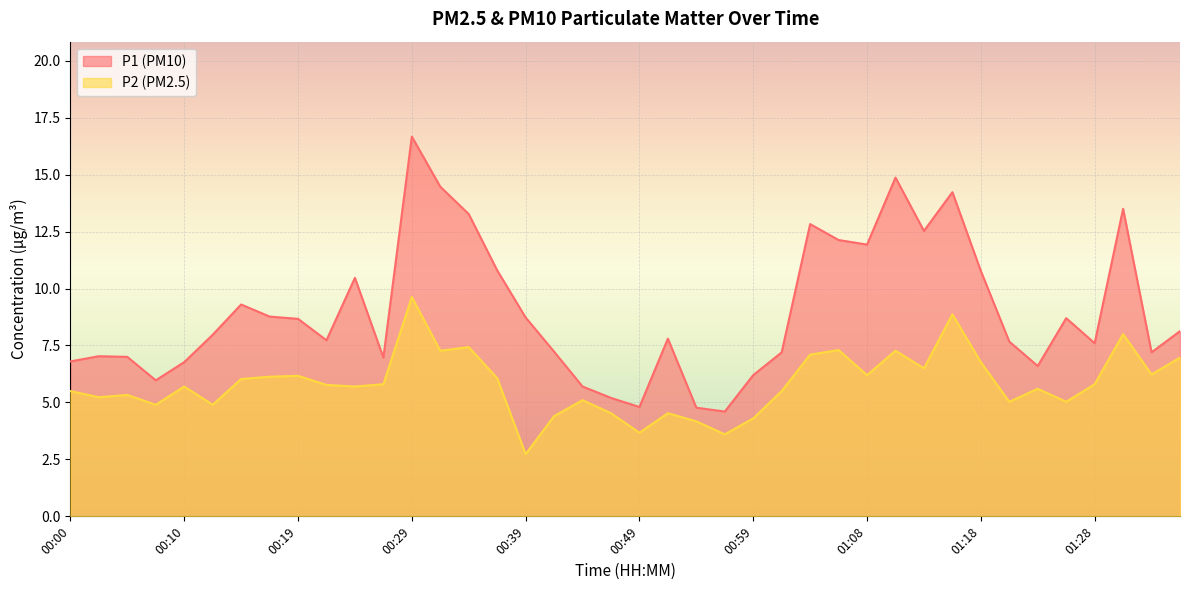

List the series in order of their peak value, lowest first.

P2 (PM2.5), P1 (PM10)